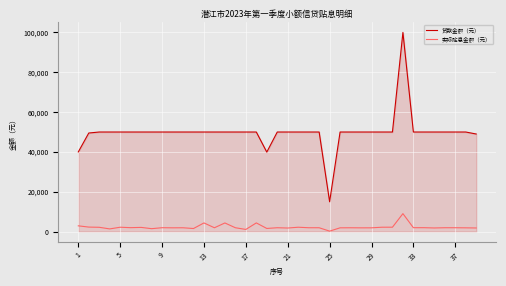

True or false: 实际贴息金额（元） and 贷款金额（元） intersect in this chart.

False